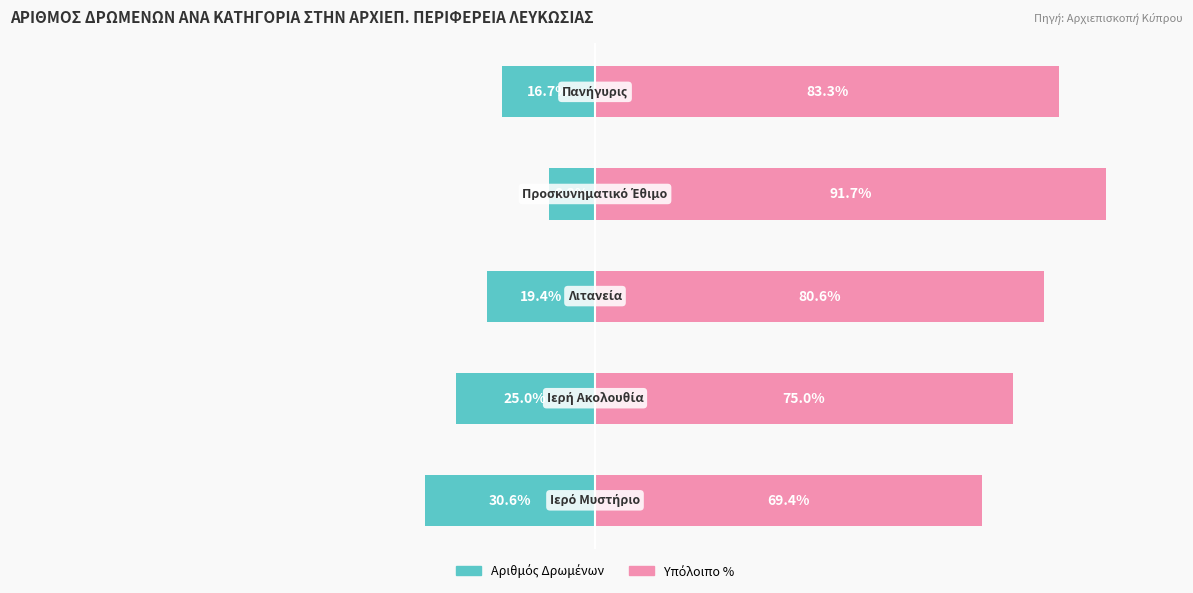

Count the number of categories in the chart.

5